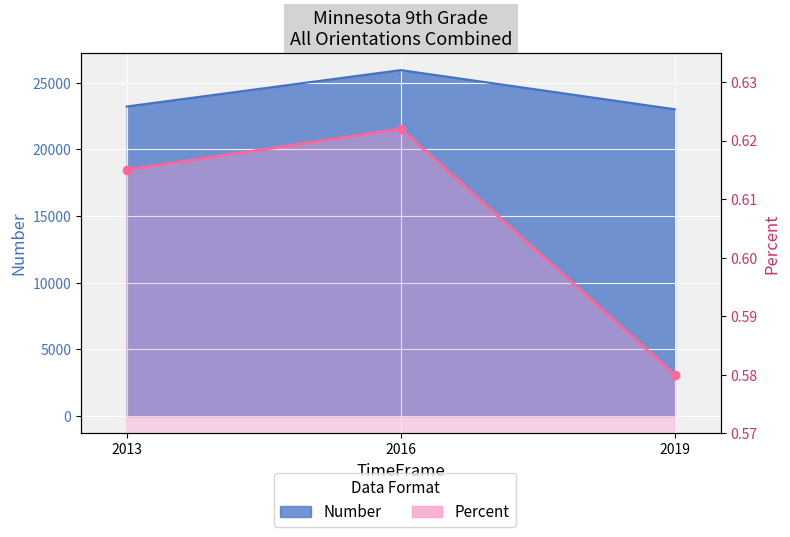

At which category does the chart reach its minimum across all series?

2019